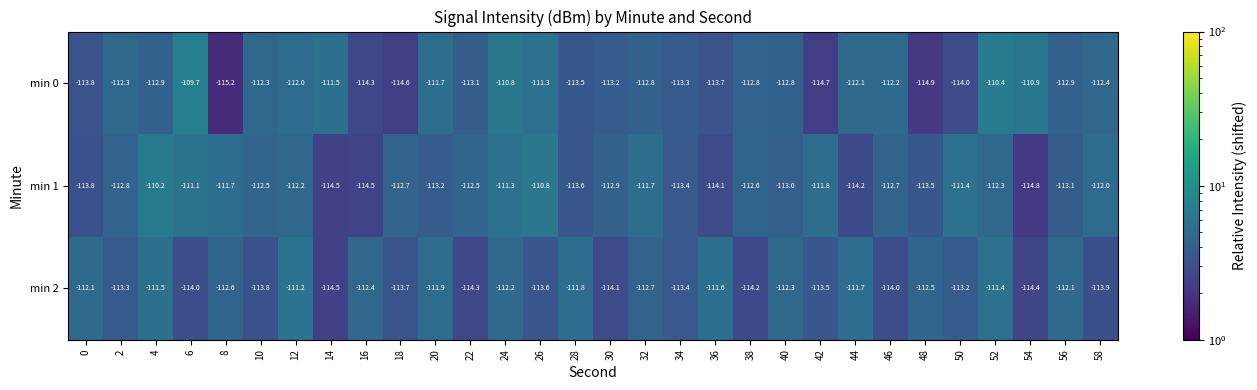

What is the difference between the highest and lowest values at 8?

3.5